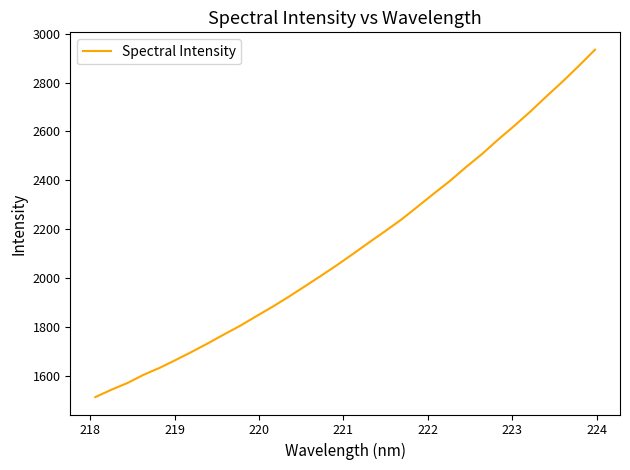

What is the difference between the maximum and minimum values?

1420.5